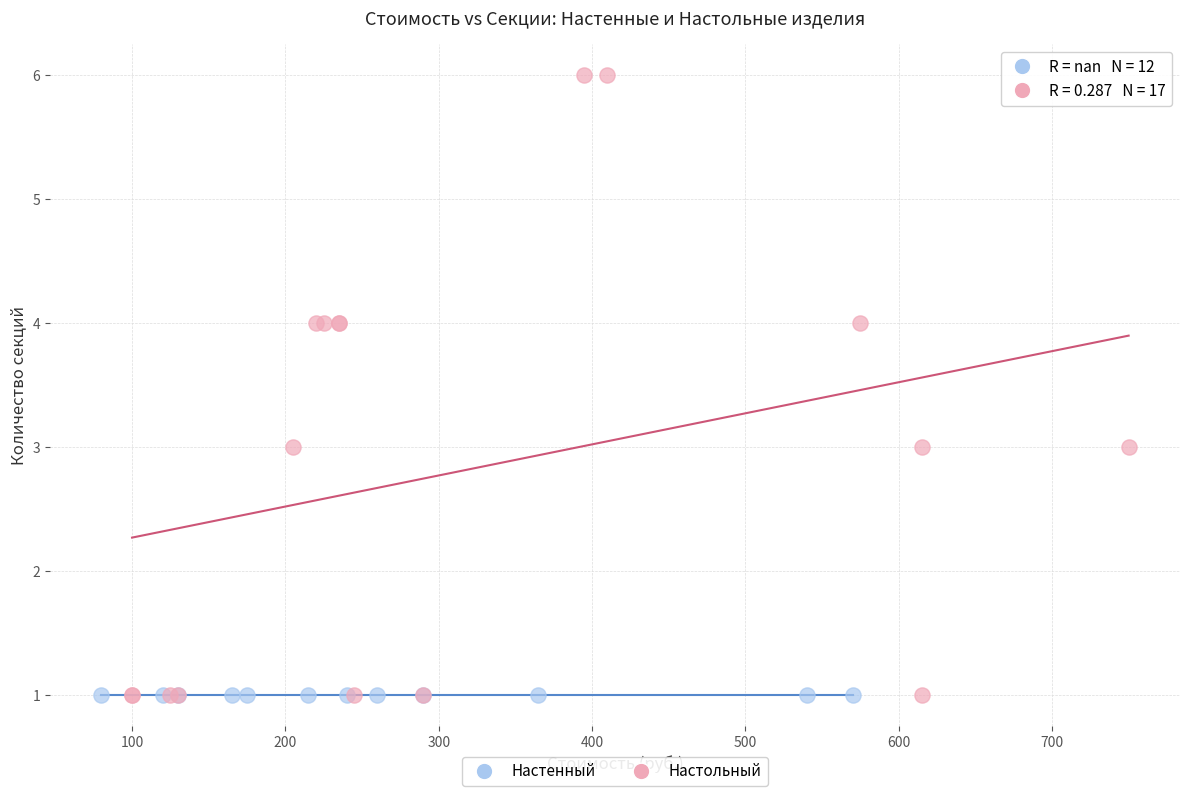

Which series reaches the maximum Y coordinate?

Настольный